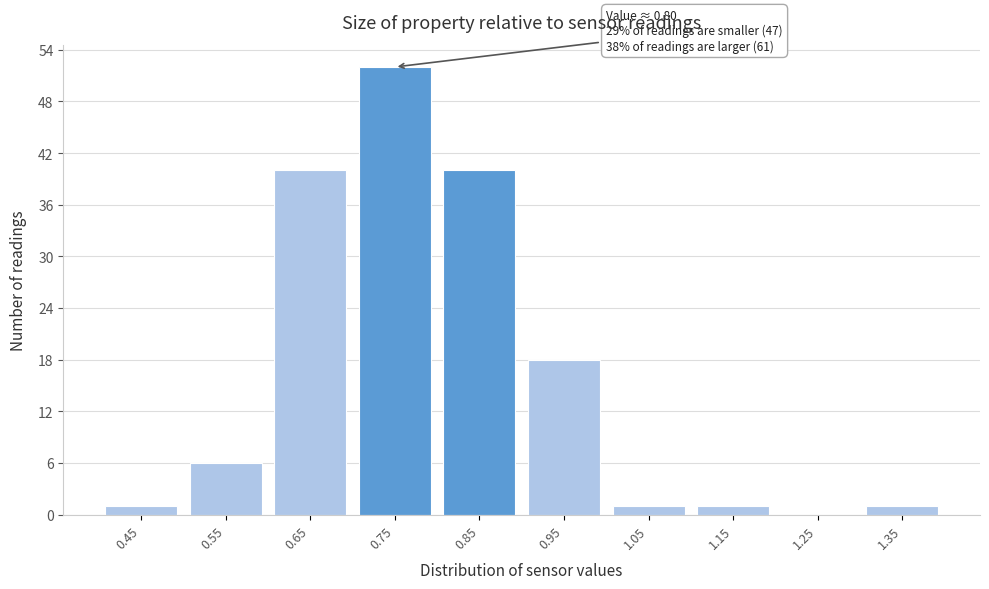

Which range on the x-axis has the tallest bar?

0.7 to 0.8